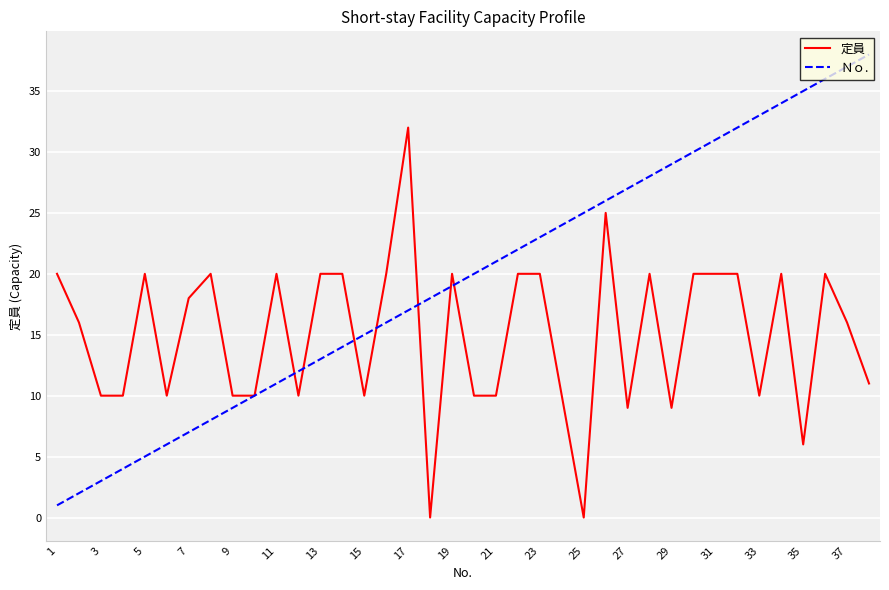

Which series has the widest spread of values?

Ｎｏ.